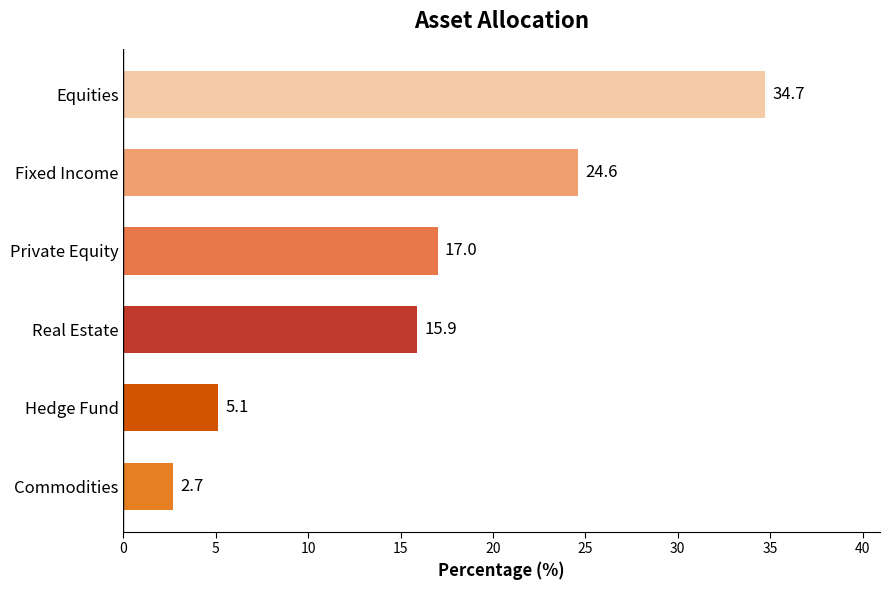

Rank the categories by value from lowest to highest.

Commodities, Hedge Fund, Real Estate, Private Equity, Fixed Income, Equities